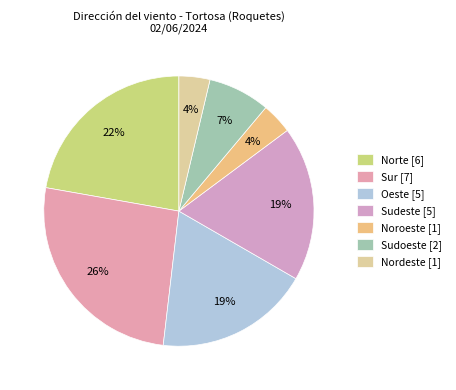

What is the change in value from Norte to Nordeste?

-5